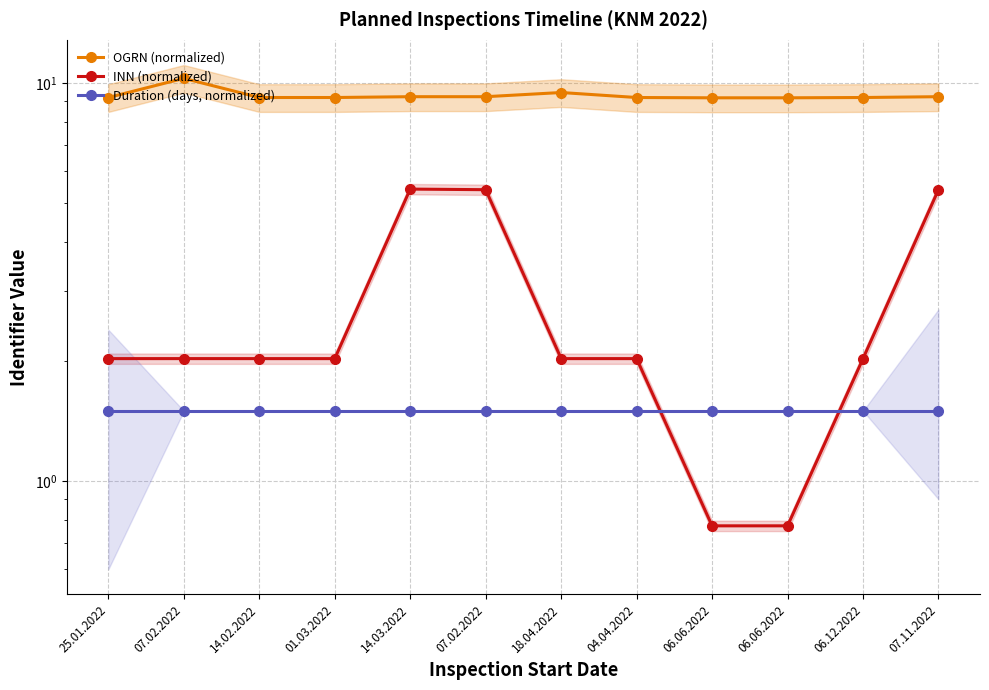

Which series has the widest spread of values?

INN (normalized)